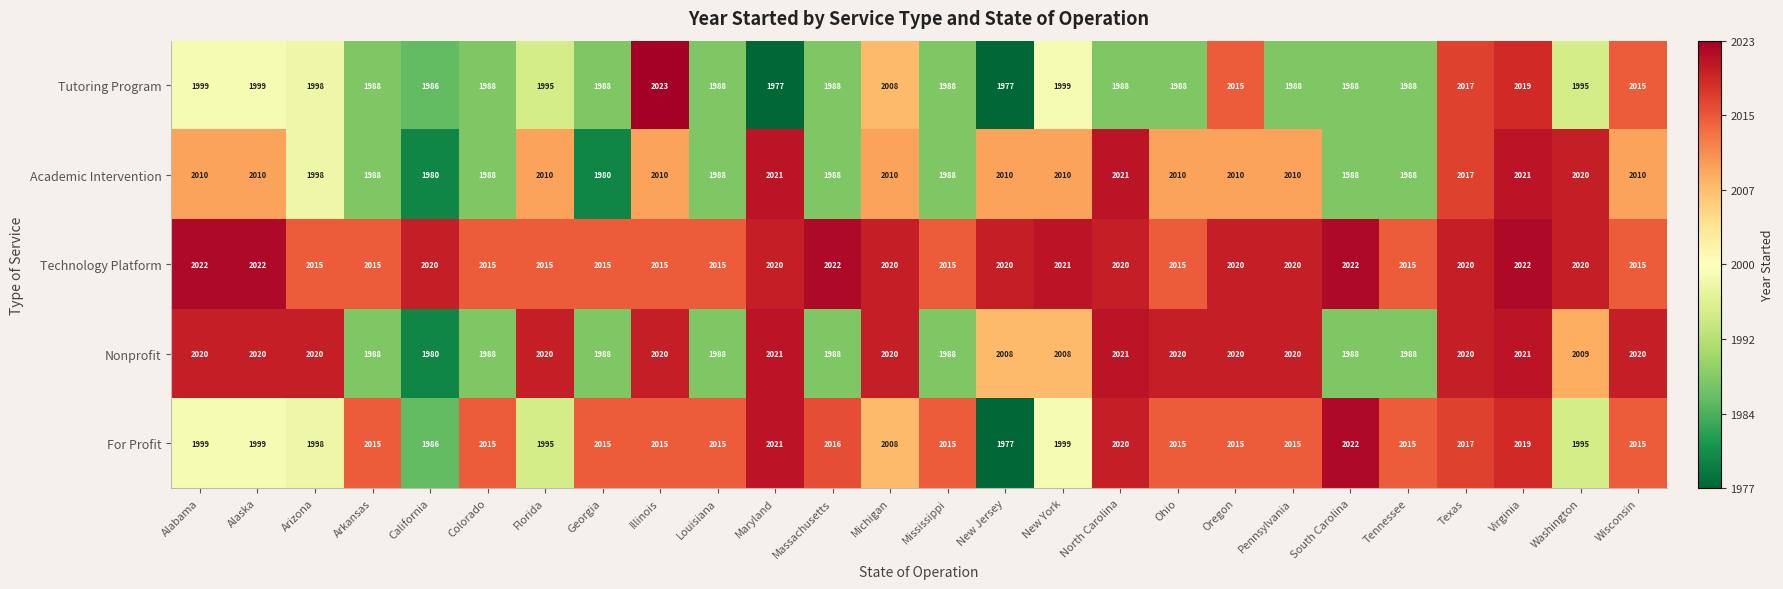

Which label corresponds to the largest value in the chart?

Illinois